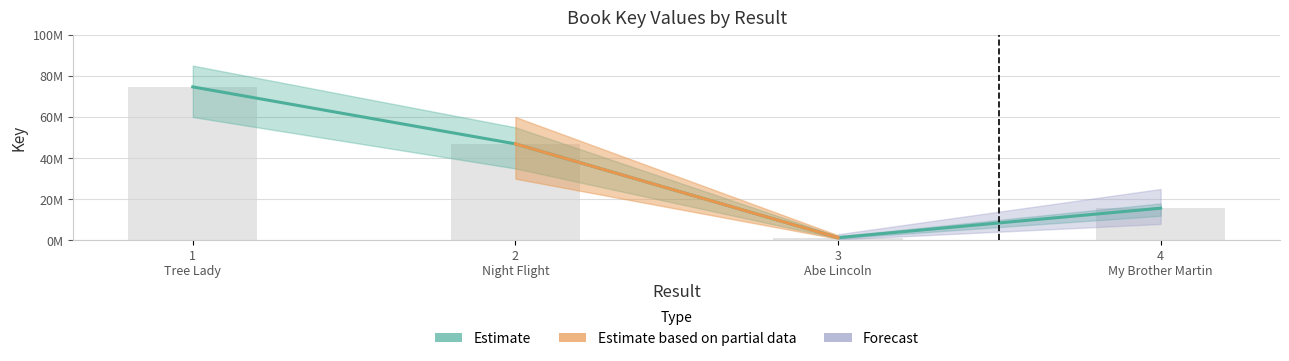

What is the difference between the maximum and second lowest values in the Estimate series?

58976384